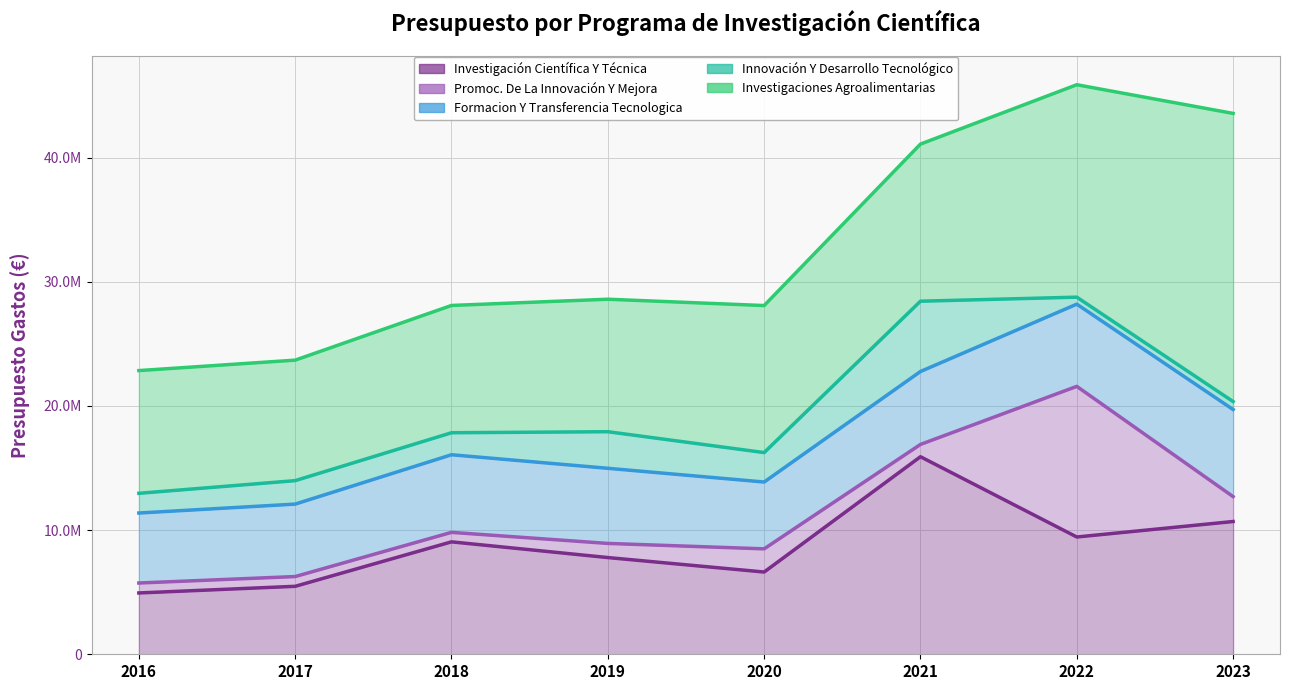

What is the sum of all Investigaciones Agroalimentarias values?

105310069